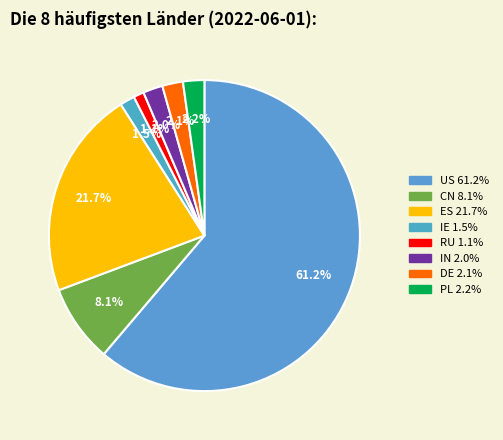

Does any single category account for the majority?

Yes